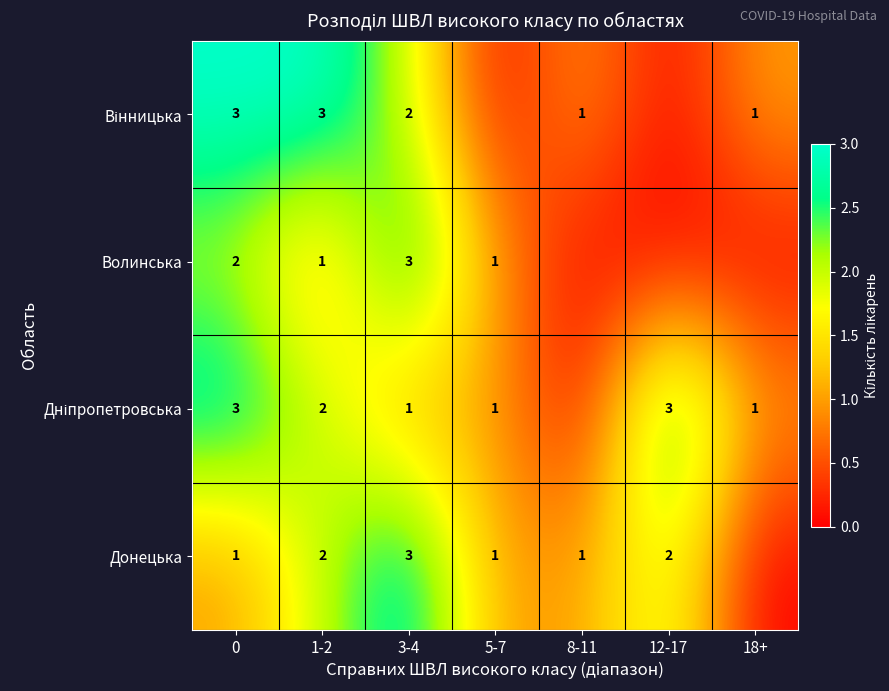

Is it true that Волинська equals 3 at 3-4?

True